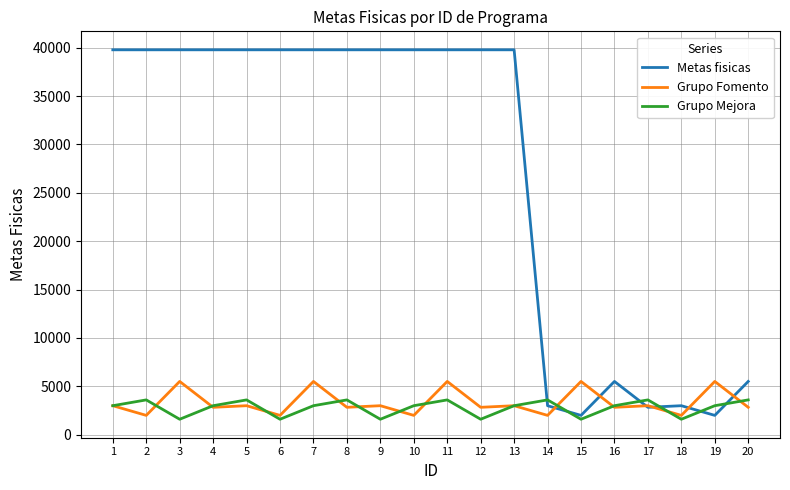

What are all the series names shown in the legend?

Metas fisicas, Grupo Fomento, Grupo Mejora